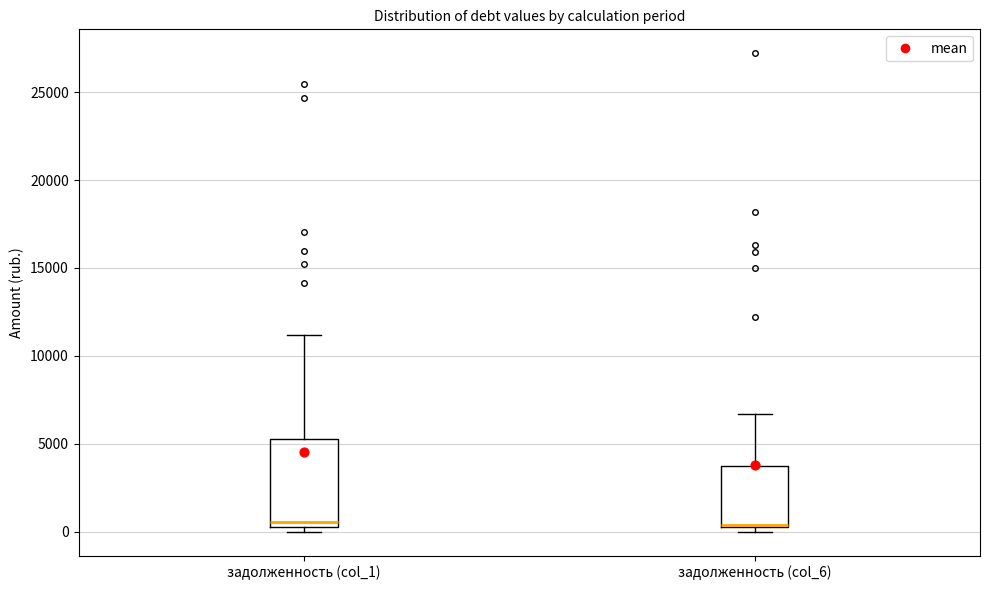

Where does the upper whisker of the box for задолженность (col_6) end on the y-axis? The values are not printed on the chart, so give them approximately, as read against the axis.

6500